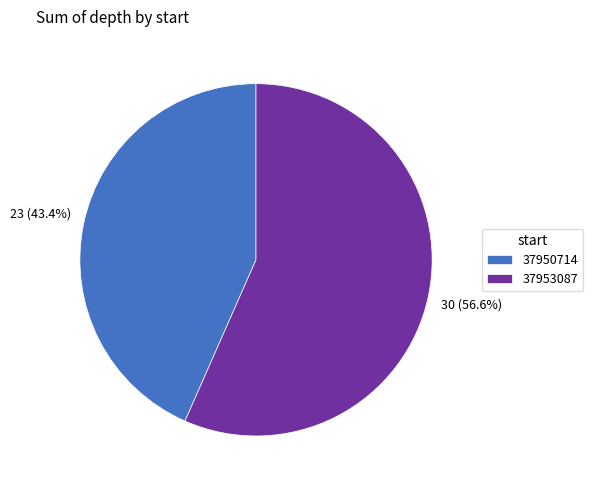

To the nearest percent, what is the difference between the 37950714 and 37953087 slice percentages?

13%